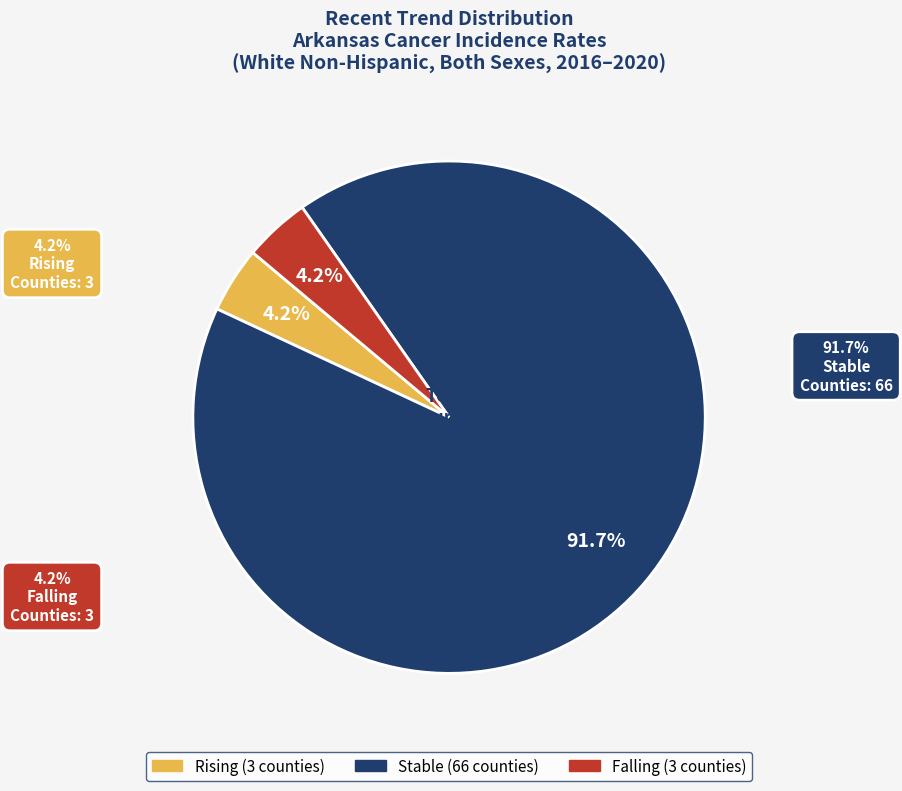

The stable slice represents 97% of the pie. True or false?

False